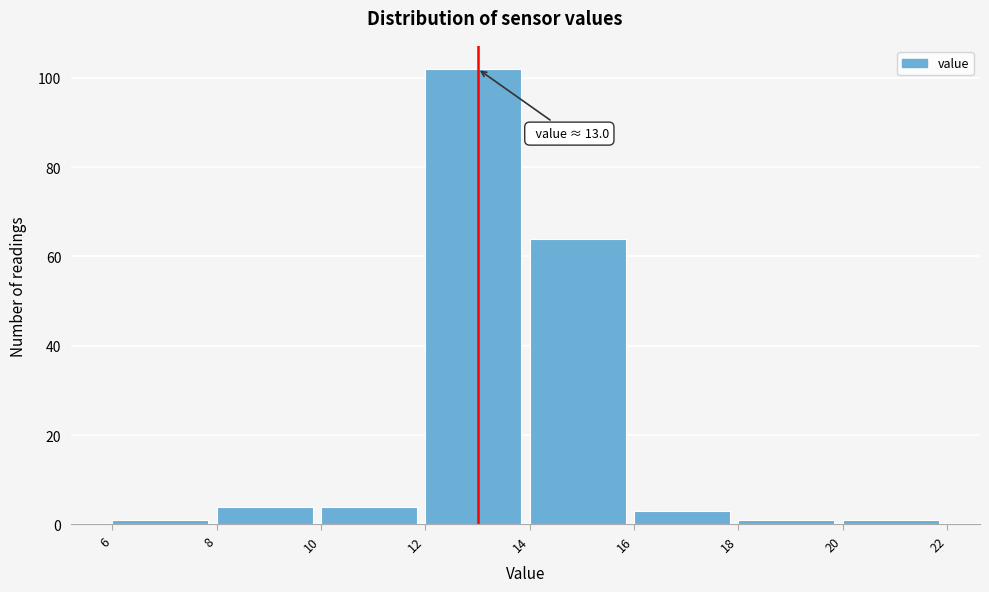

Over which range of the x-axis is the bar tallest?

12 to 14